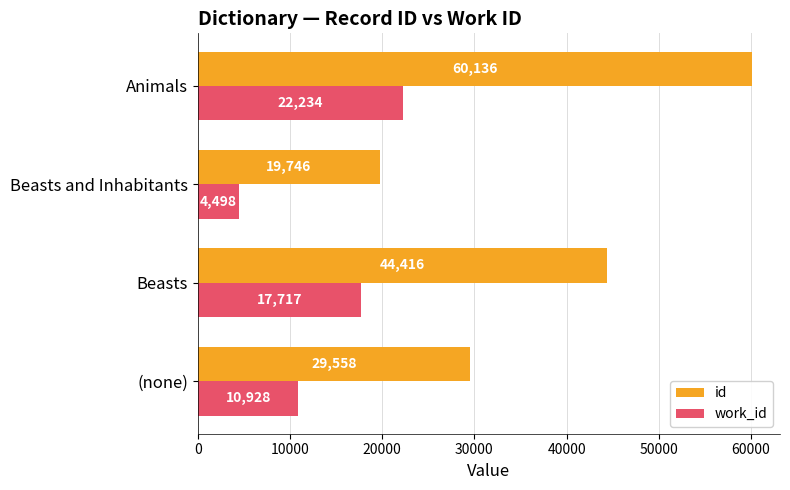

The work_id series shows 22234 at Animals. True or false?

True